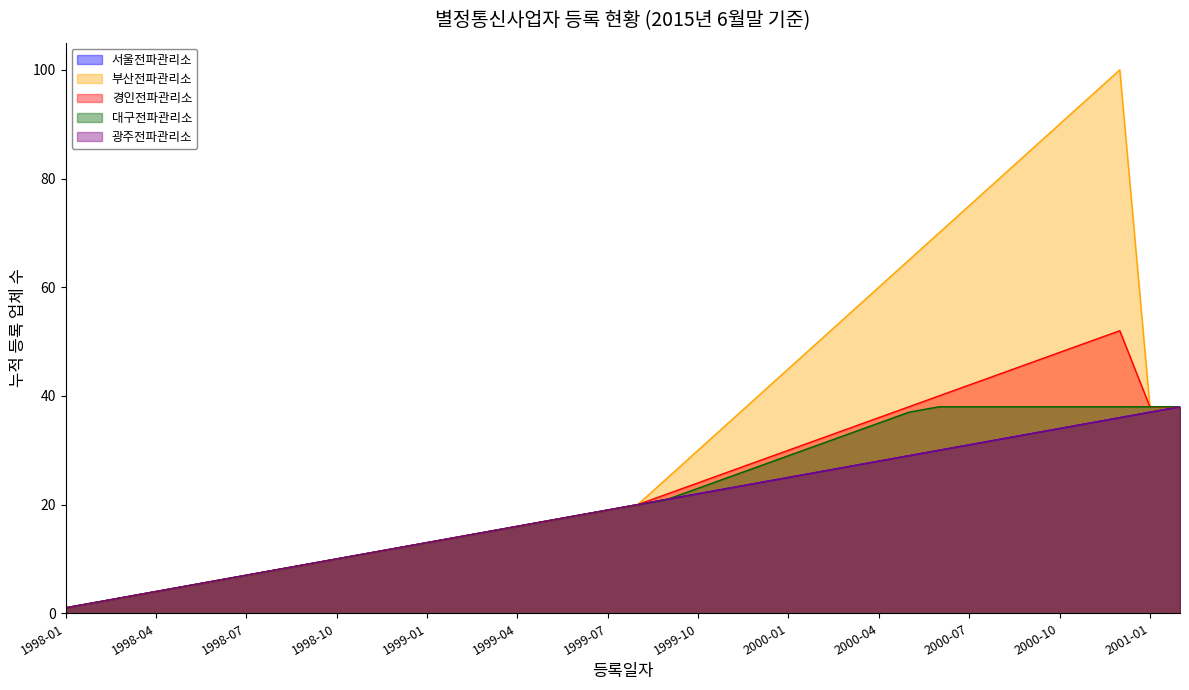

What is the value of the 부산전파관리소 point at the 22nd from the left?

30